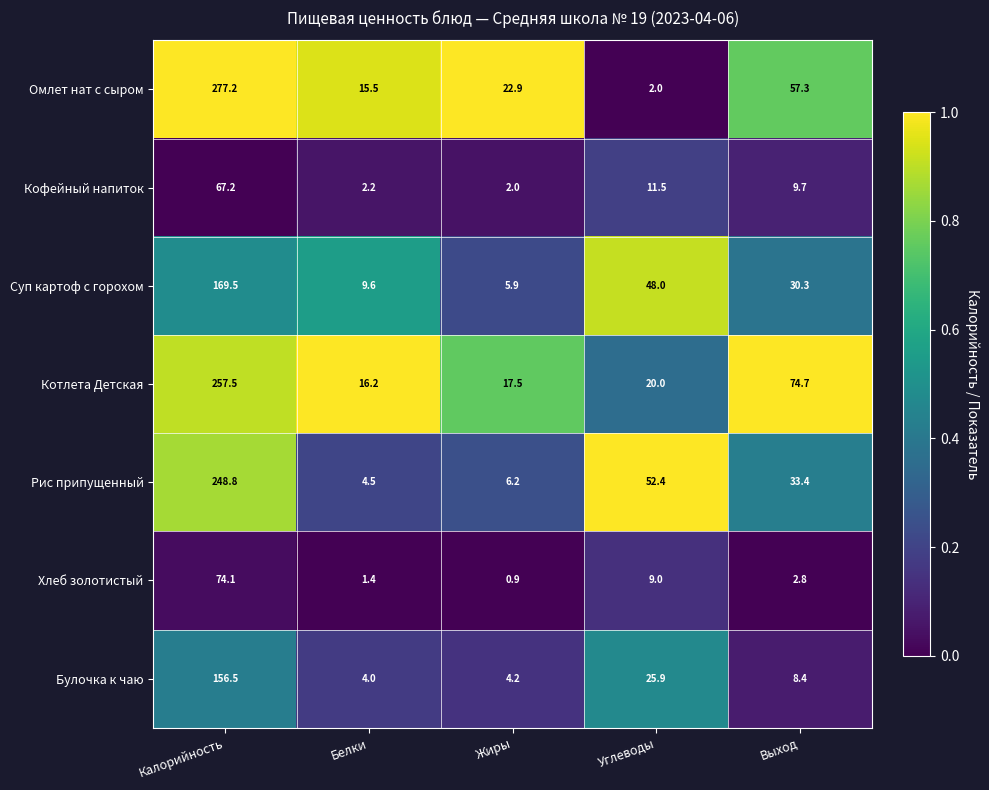

At how many categories does at least one series exceed 0?

5